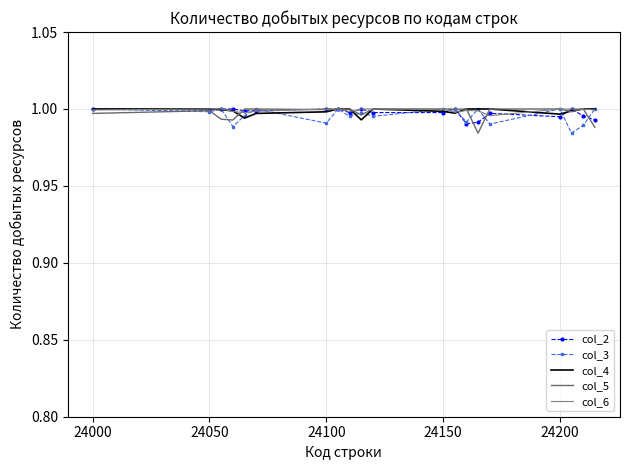

At how many categories does at least one series exceed 0?

20